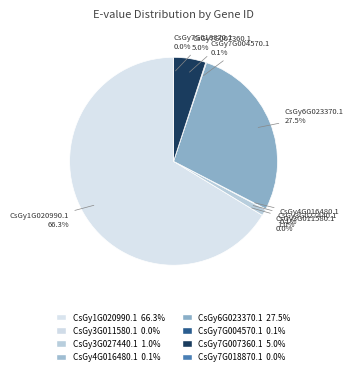

To the nearest percent, what portion does CsGy3G027440.1 represent?

1%